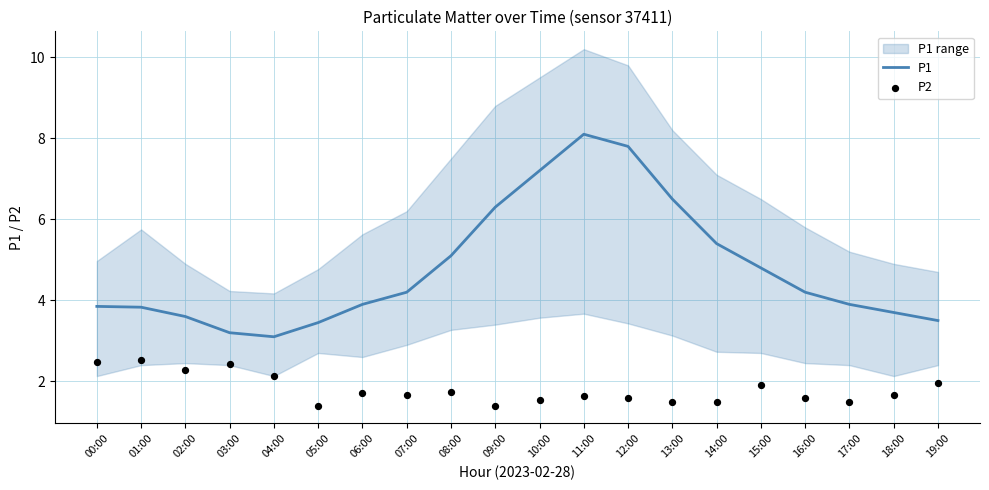

Which series has the largest total across all categories?

P1